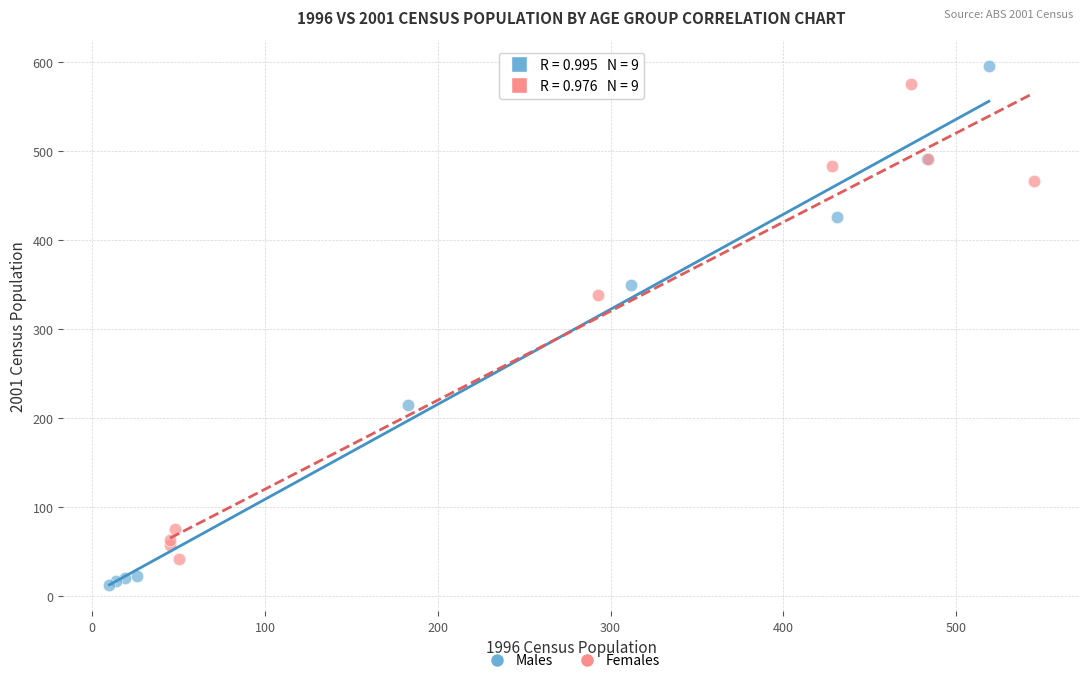

Which series contains the lowest Y value?

Males